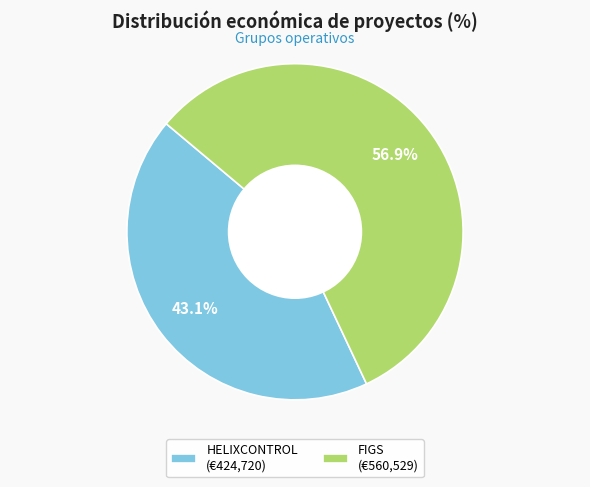

To the nearest percent, what is the difference between the HELIXCONTROL and FIGS slice percentages?

14%